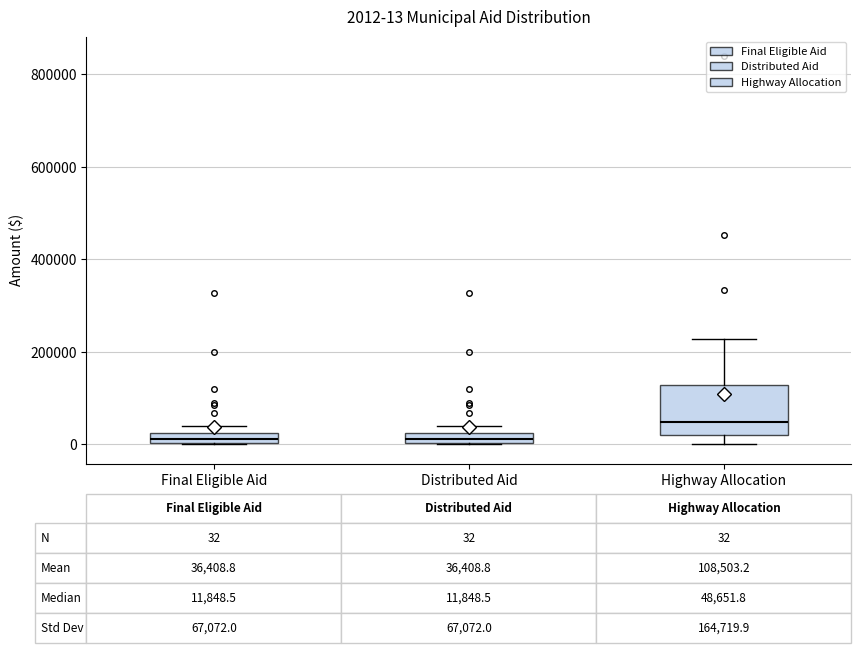

Comparing the boxes themselves (not the whiskers), which one is the tallest?

Highway Allocation